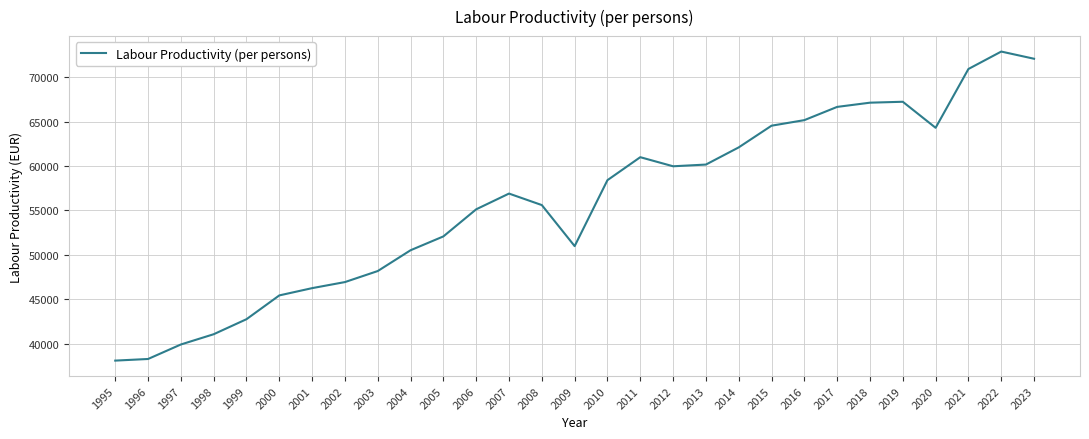

What is the smallest value displayed?

38090.7